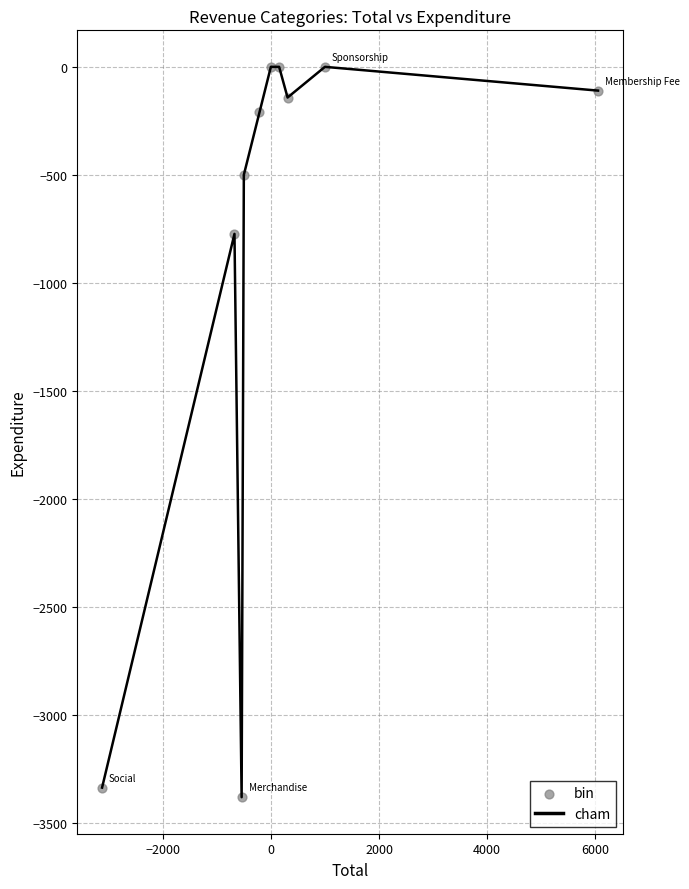

What is the minimum value shown in the chart?

-3380.7